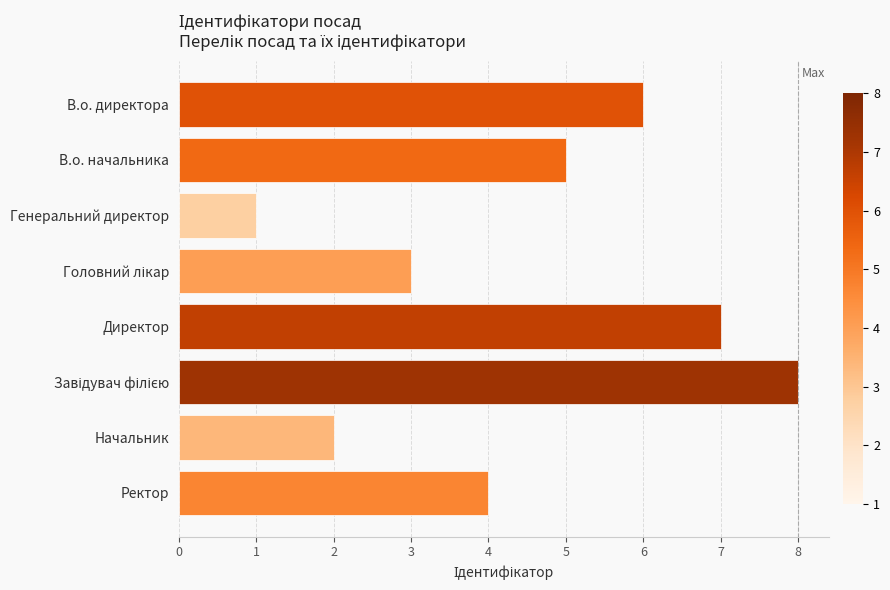

What is the difference between the maximum and minimum values?

7